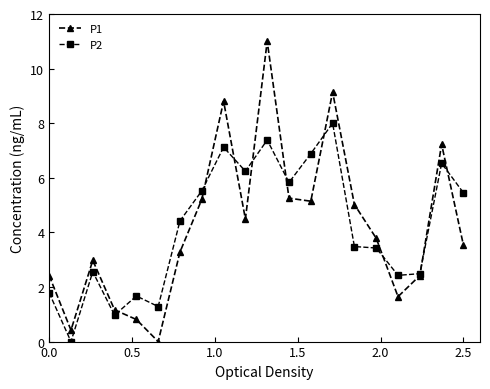

How many values in the P2 series exceed 4?

10